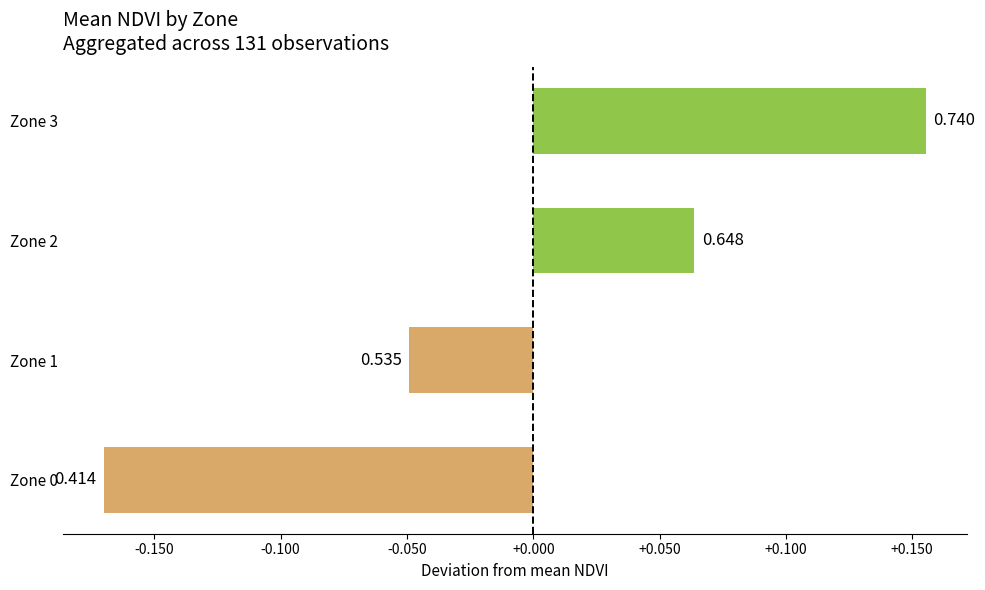

How many bars are there in total?

4